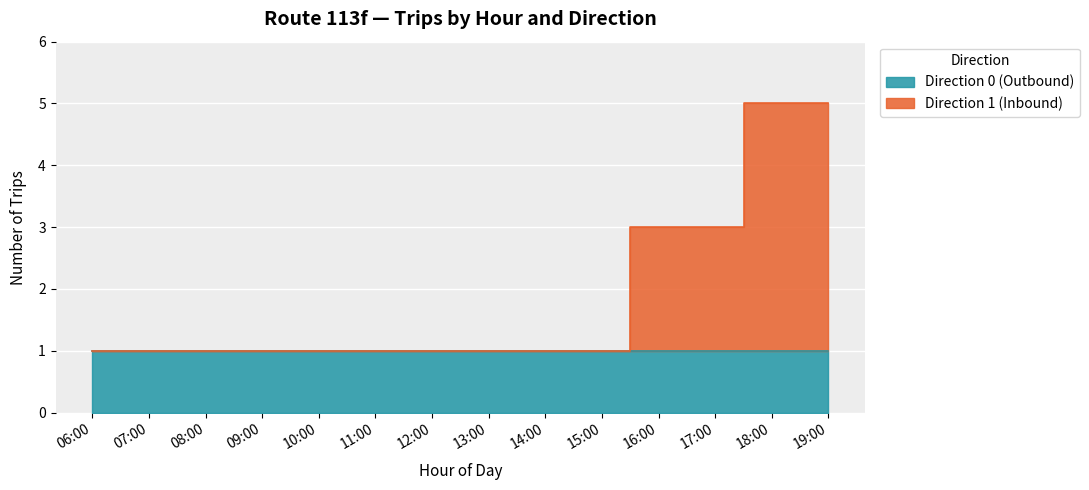

What is the difference between the values at 13:00 and 18:00?

4